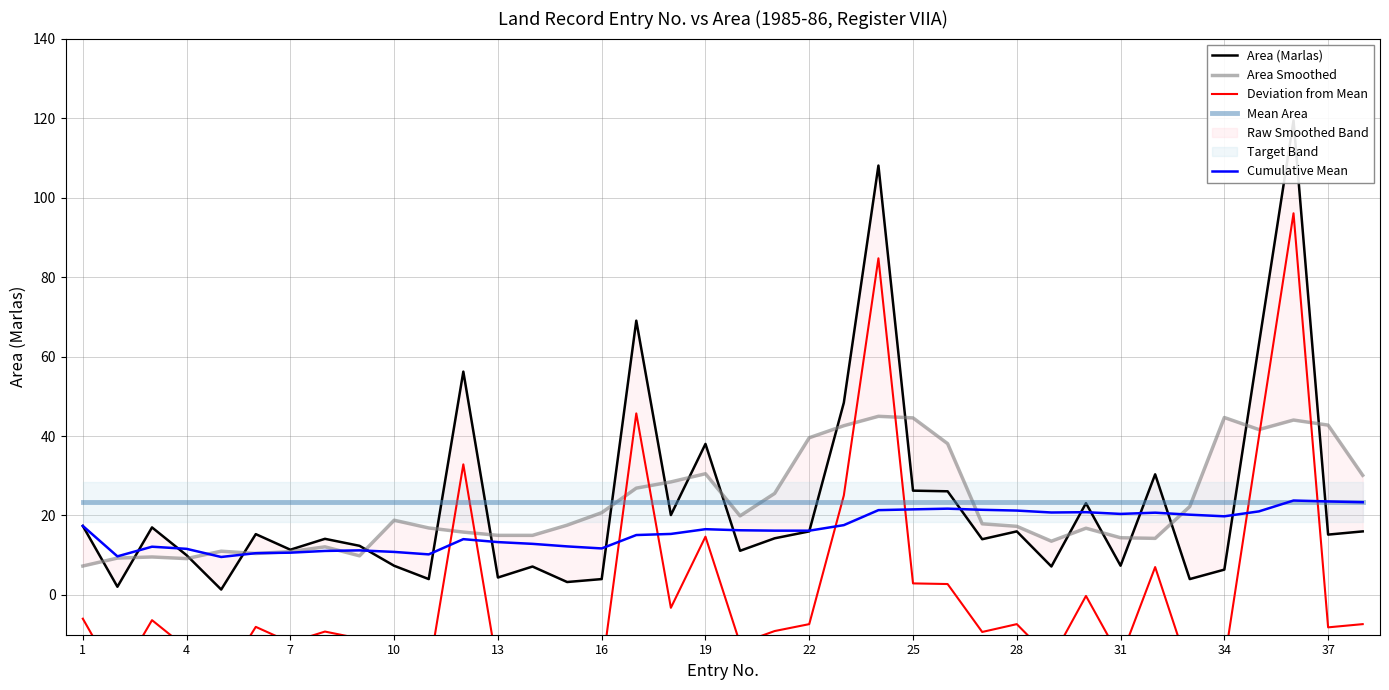

The Mean Area series shows 6.0 at 7. True or false?

False